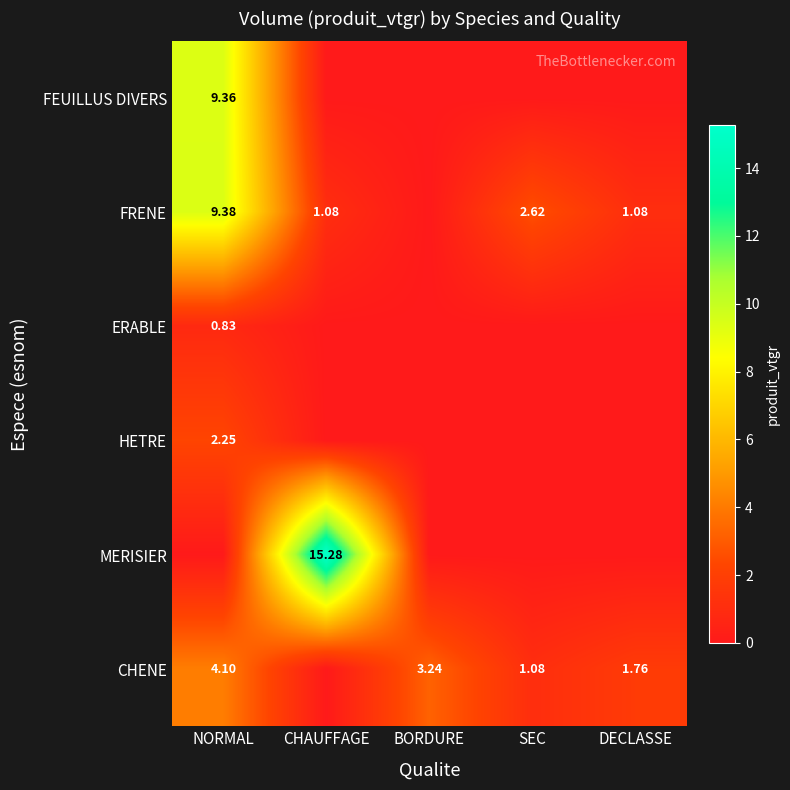

What is the difference between the second highest and second lowest values in the CHENE series?

2.2